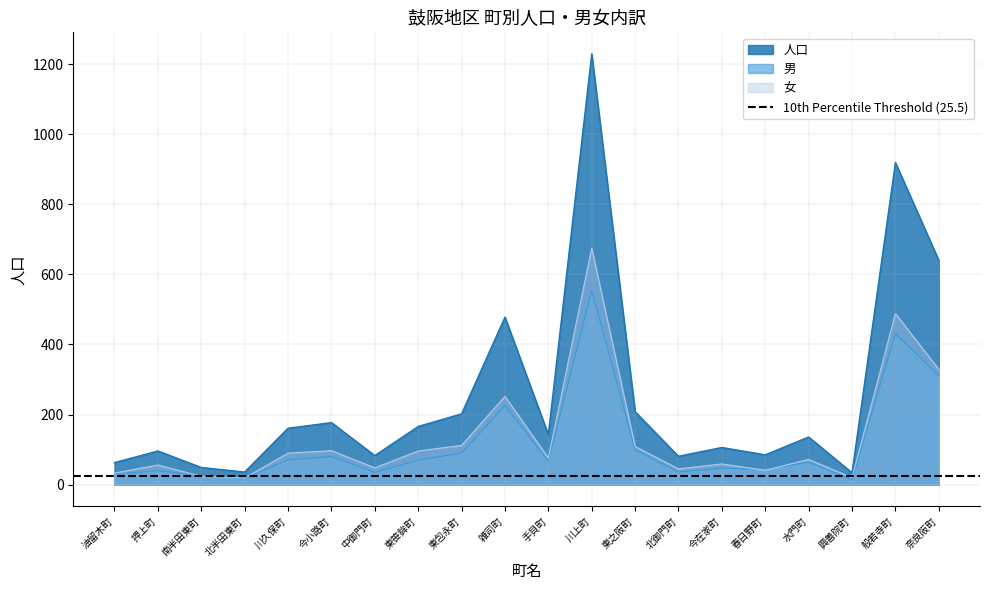

Does the chart display data point markers on the line(s)?

No